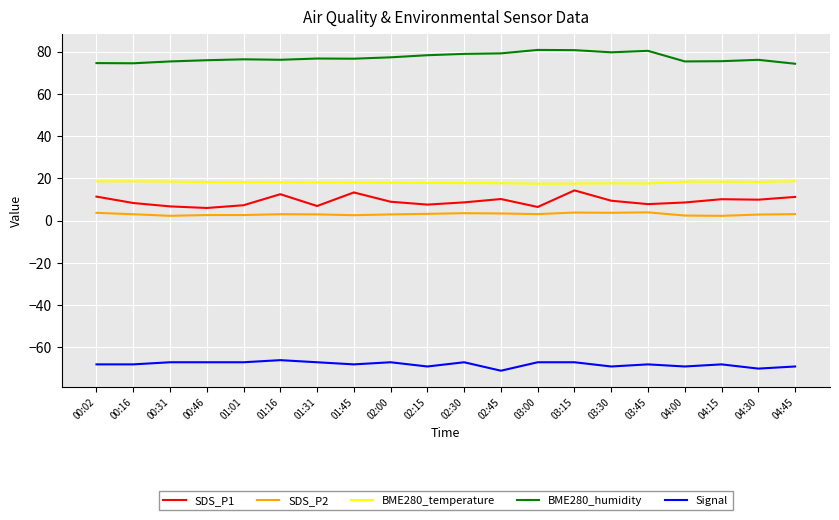

What is the total value across all series at 02:45?

39.5